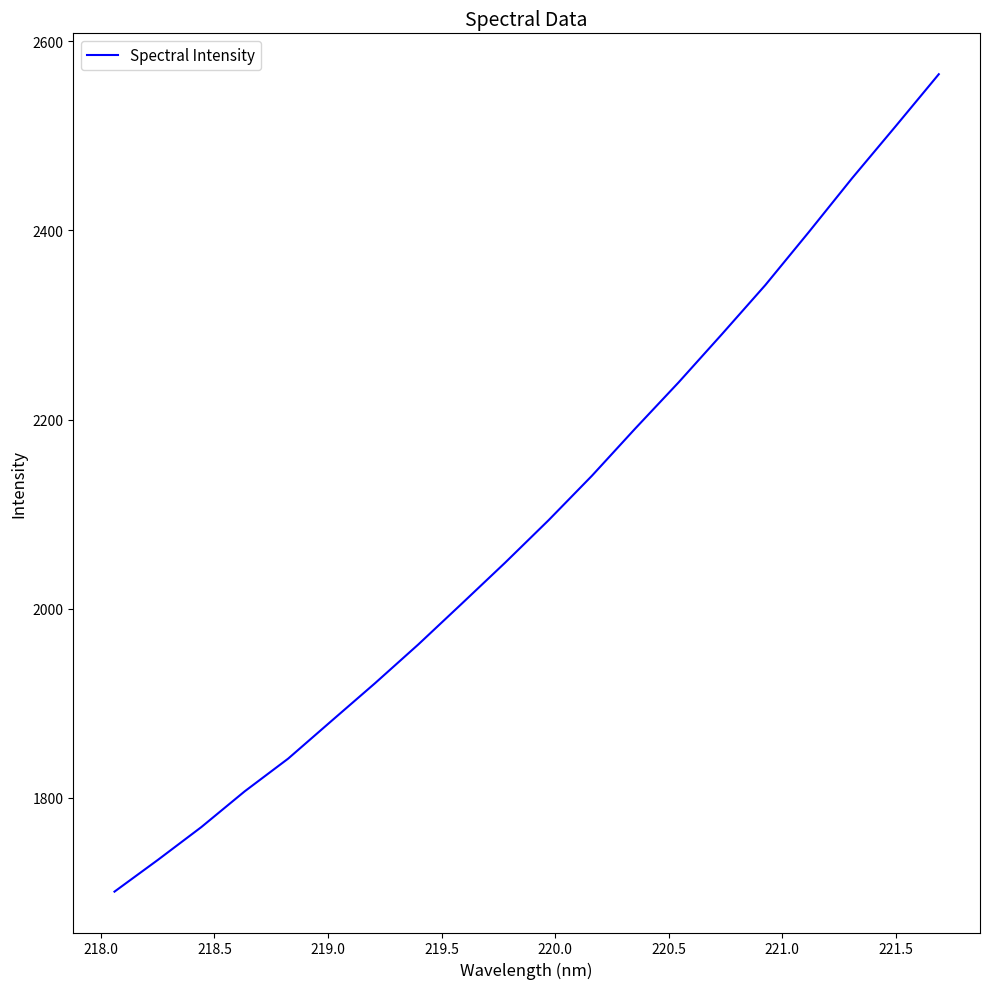

What is the minimum value shown in the chart?

1700.7